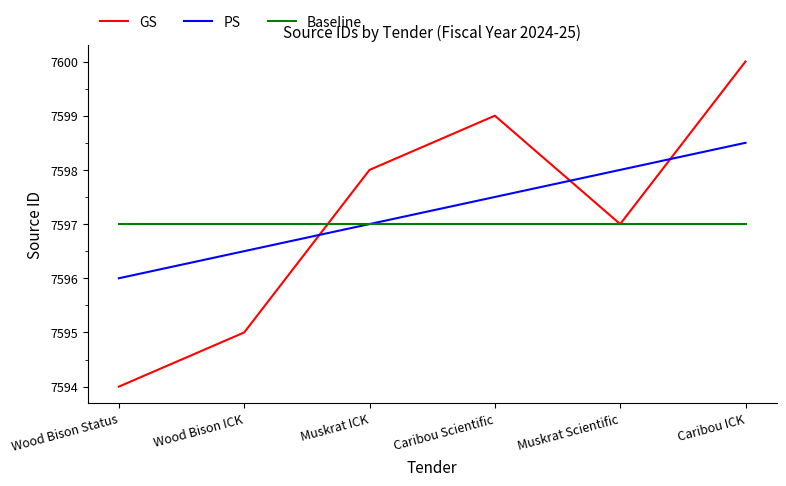

What is the difference between the GS values at Wood Bison ICK and Muskrat Scientific?

2.0